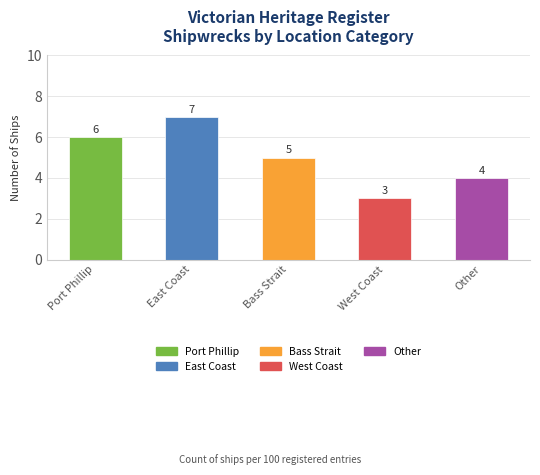

List the labels in order of value, smallest first.

West Coast, Other, Bass Strait, Port Phillip, East Coast